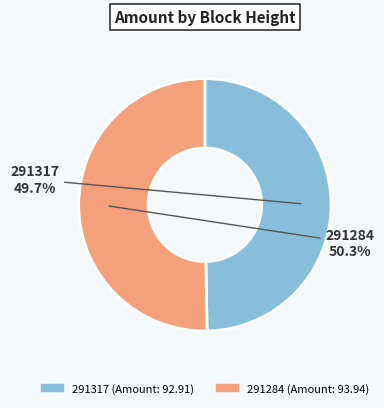

Rank the categories by value from highest to lowest.

291284, 291317